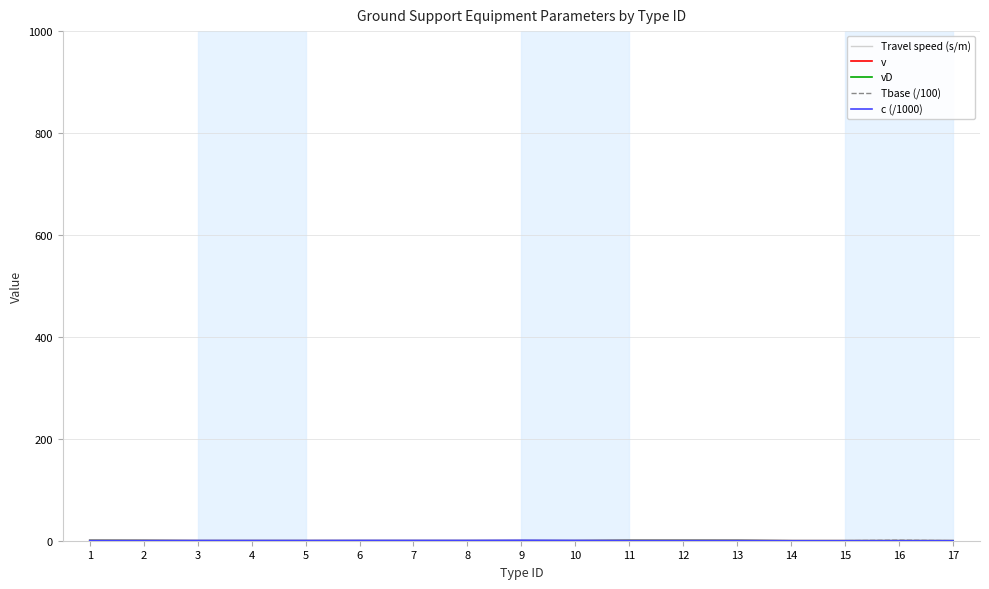

Is it true that Travel speed (s/m) equals 0.1 at 16?

True